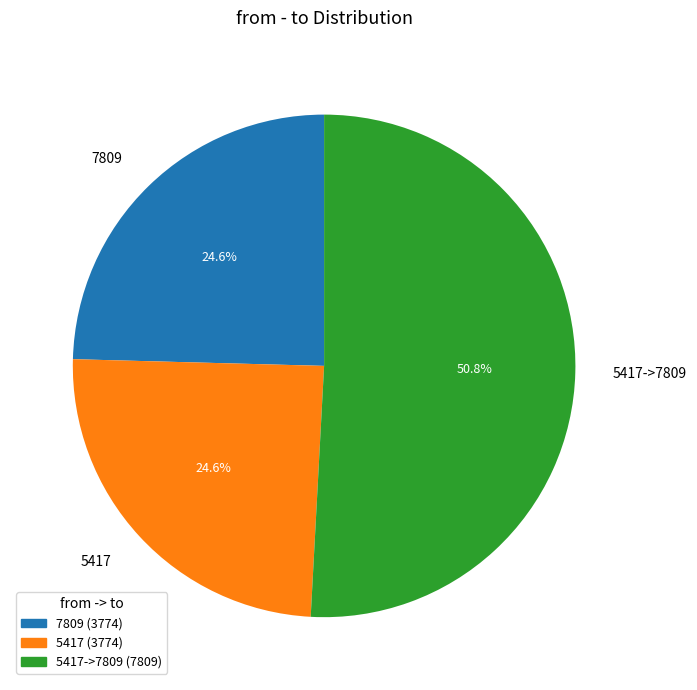

Which category has the biggest portion of the pie?

5417->7809